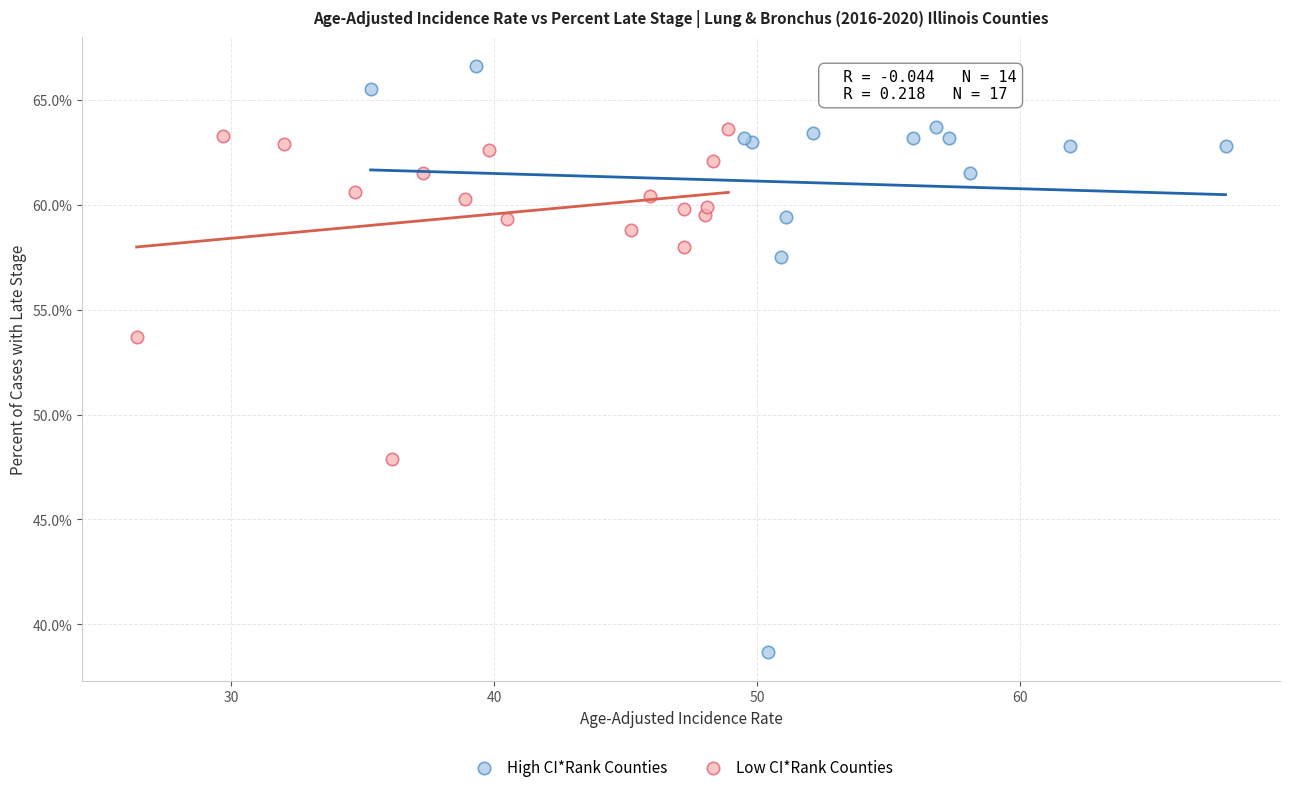

Which series contains the lowest Y value?

High CI*Rank Counties